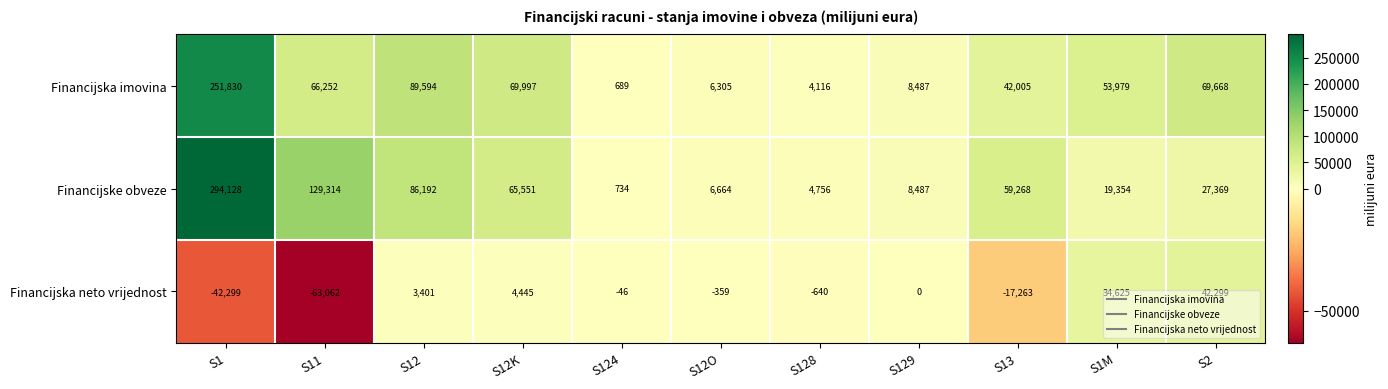

Is it true that Financijska imovina equals 48446 at S2?

False